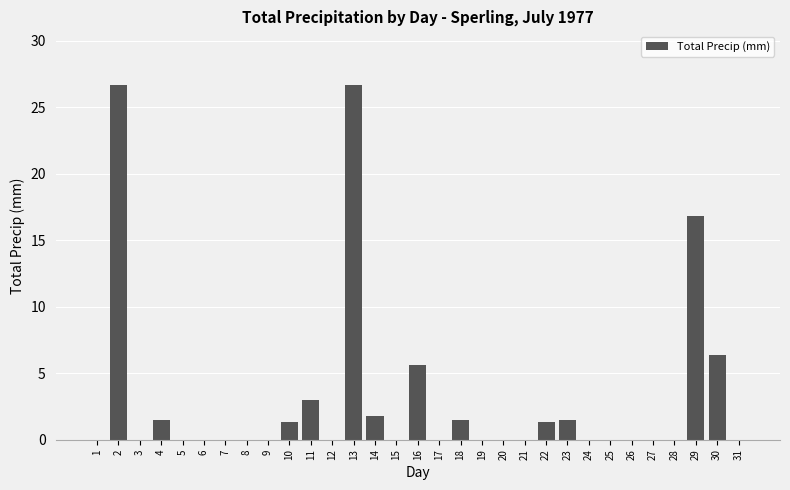

The value at 22 is 1.3. True or false?

True